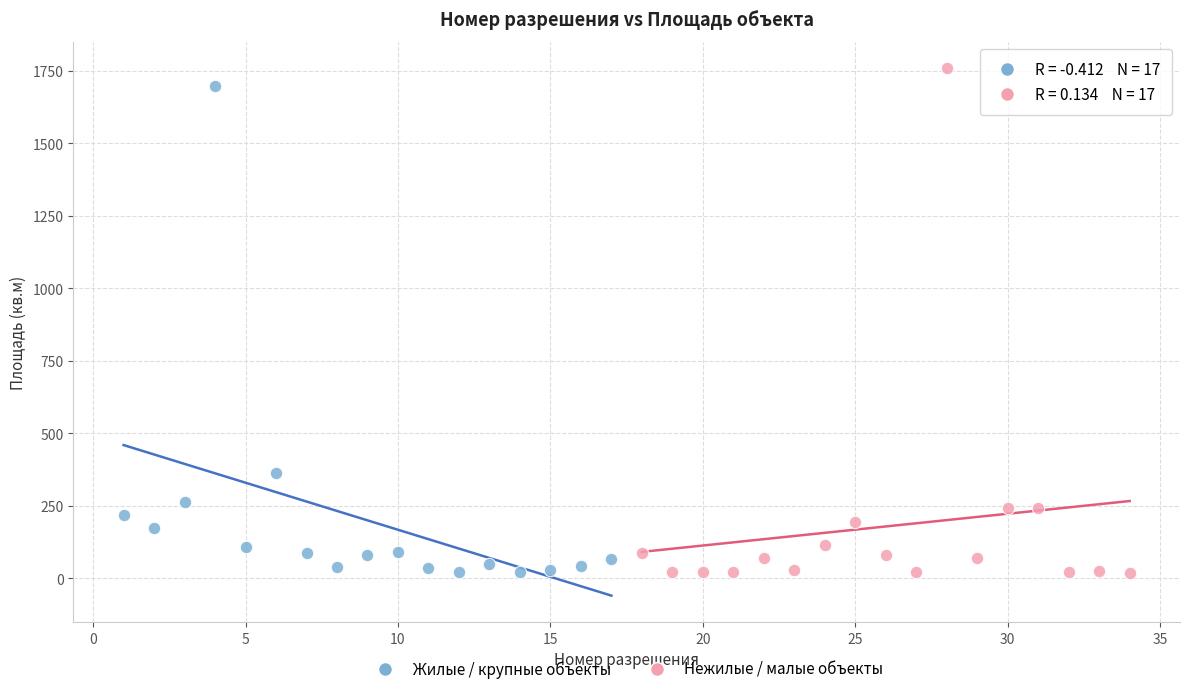

What are all the series names shown in the legend?

Жилые / крупные объекты, Нежилые / малые объекты